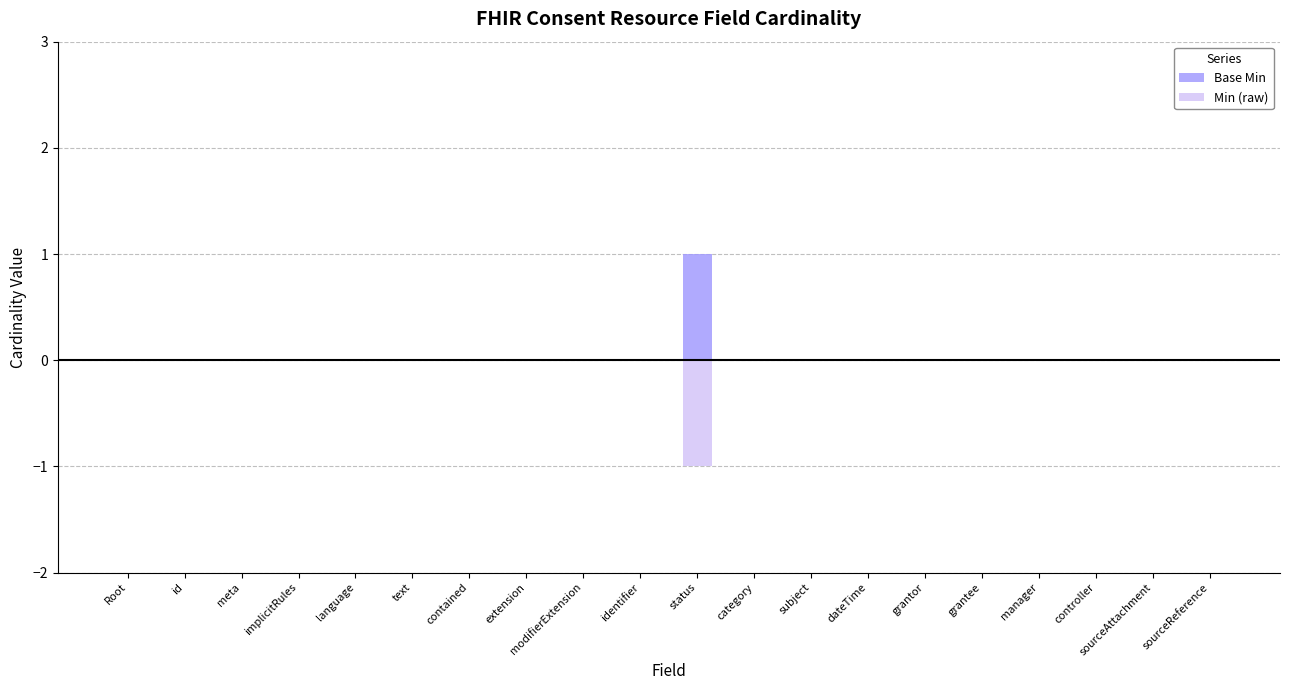

What is the sum of all Min (raw) values?

-1